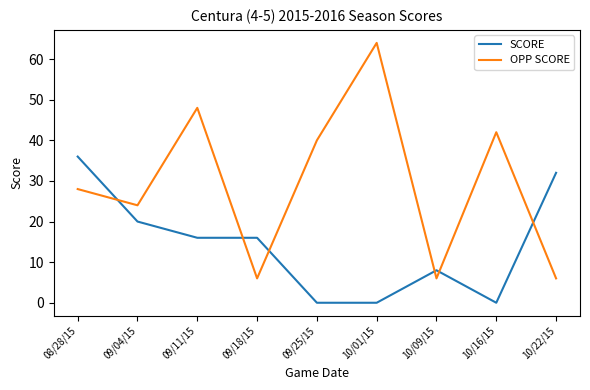

Which series ends up on top after the final intersection of OPP SCORE and SCORE?

SCORE